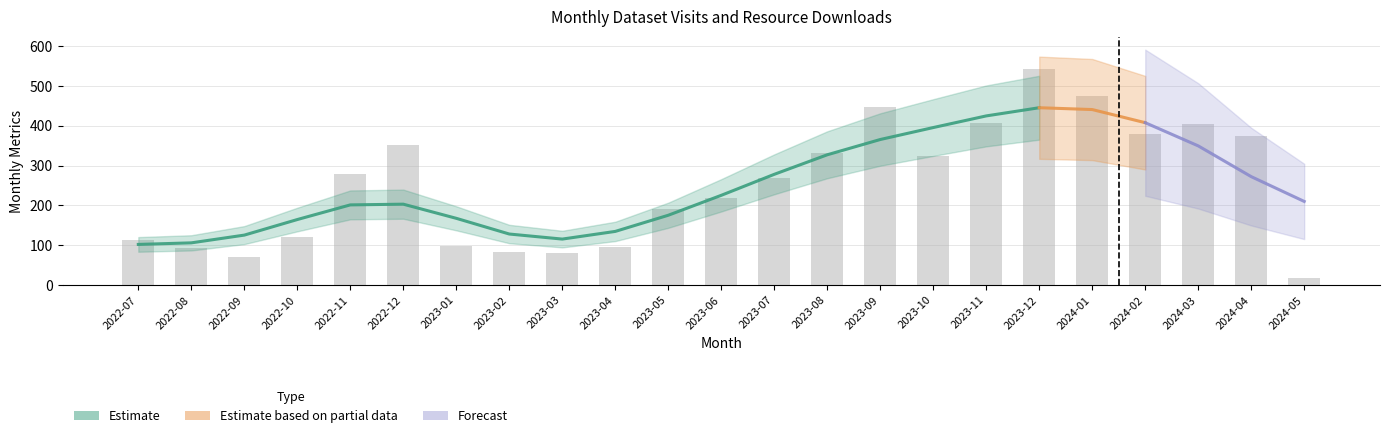

List the labels in order of value, largest first.

2023-12, 2024-01, 2023-09, 2023-11, 2024-03, 2024-02, 2024-04, 2022-12, 2023-08, 2023-10, 2022-11, 2023-07, 2023-06, 2023-05, 2022-10, 2022-07, 2023-01, 2023-04, 2022-08, 2023-02, 2023-03, 2022-09, 2024-05